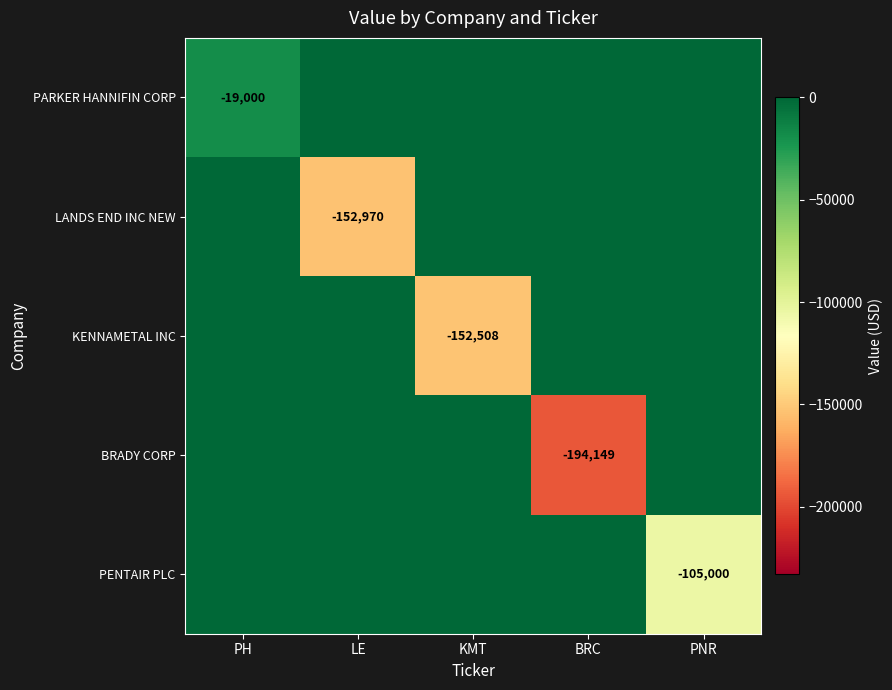

True or false: KENNAMETAL INC has a value of -152508 at KMT.

True